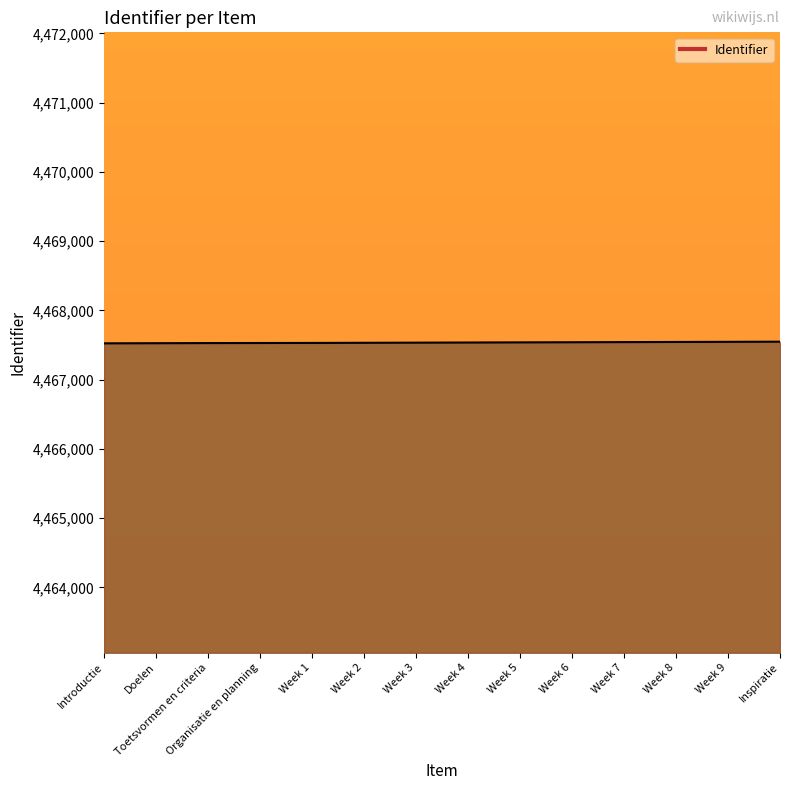

Is it true that the value at Week 9 is 1374871?

False